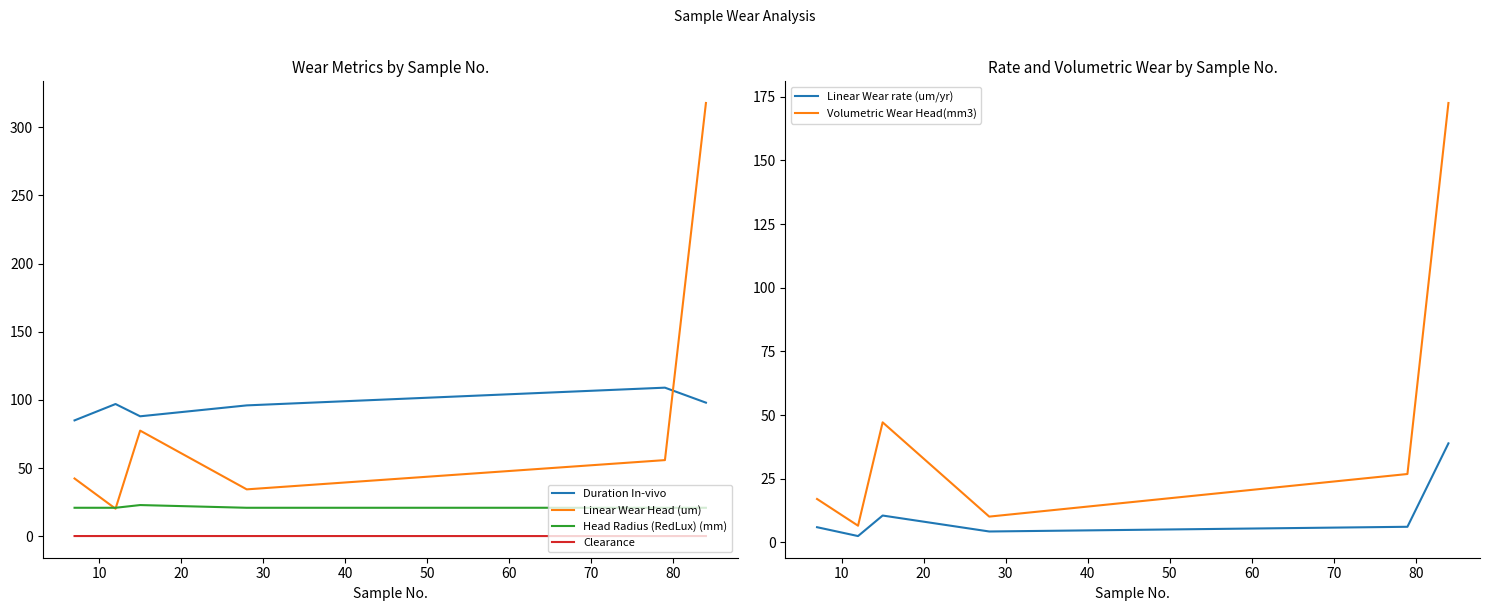

True or false: Volumetric Wear Head(mm3) and Linear Wear rate (um/yr) cross at least once.

False